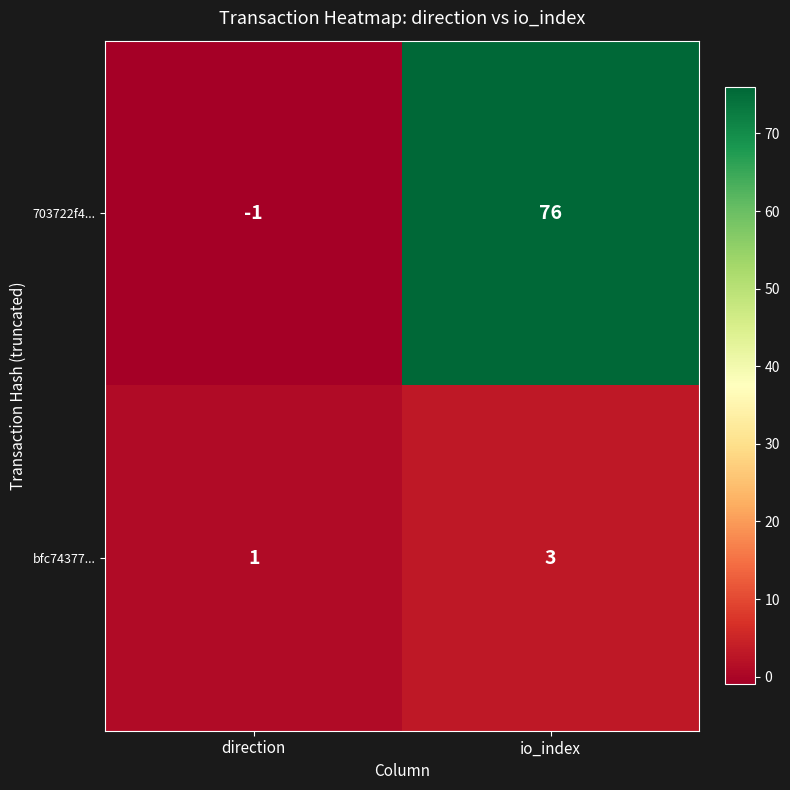

Between direction and io_index, which series saw the biggest shift?

703722f4...